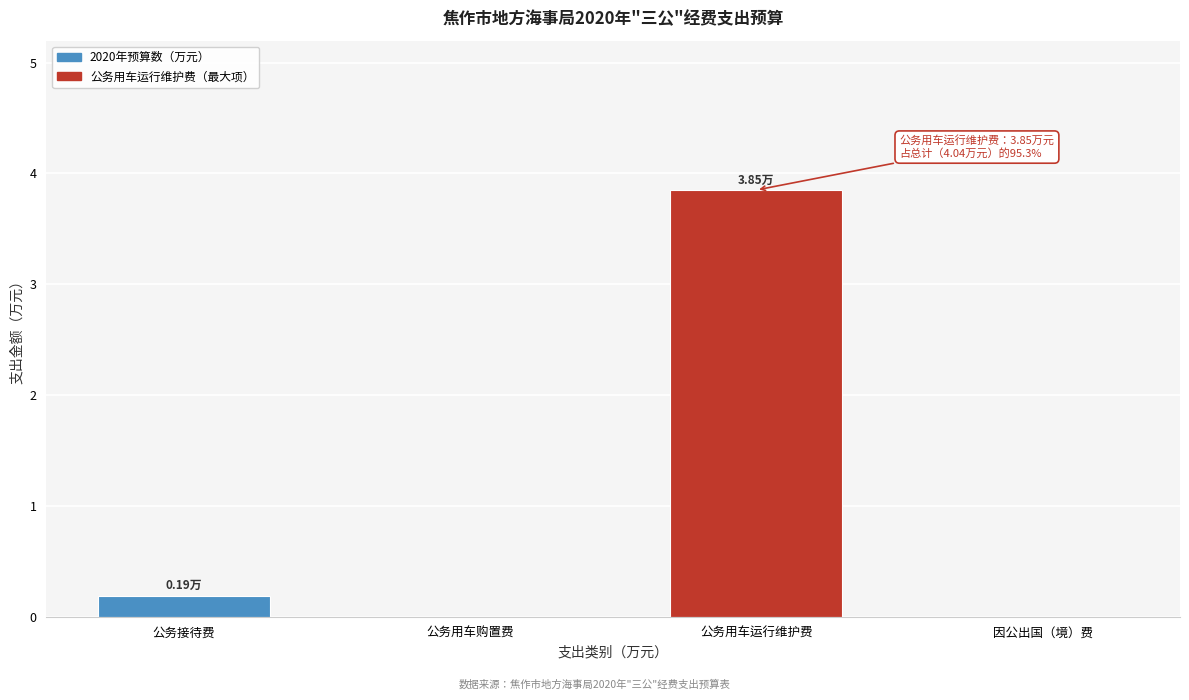

Where is the data nearest to the value 1?

公务接待费